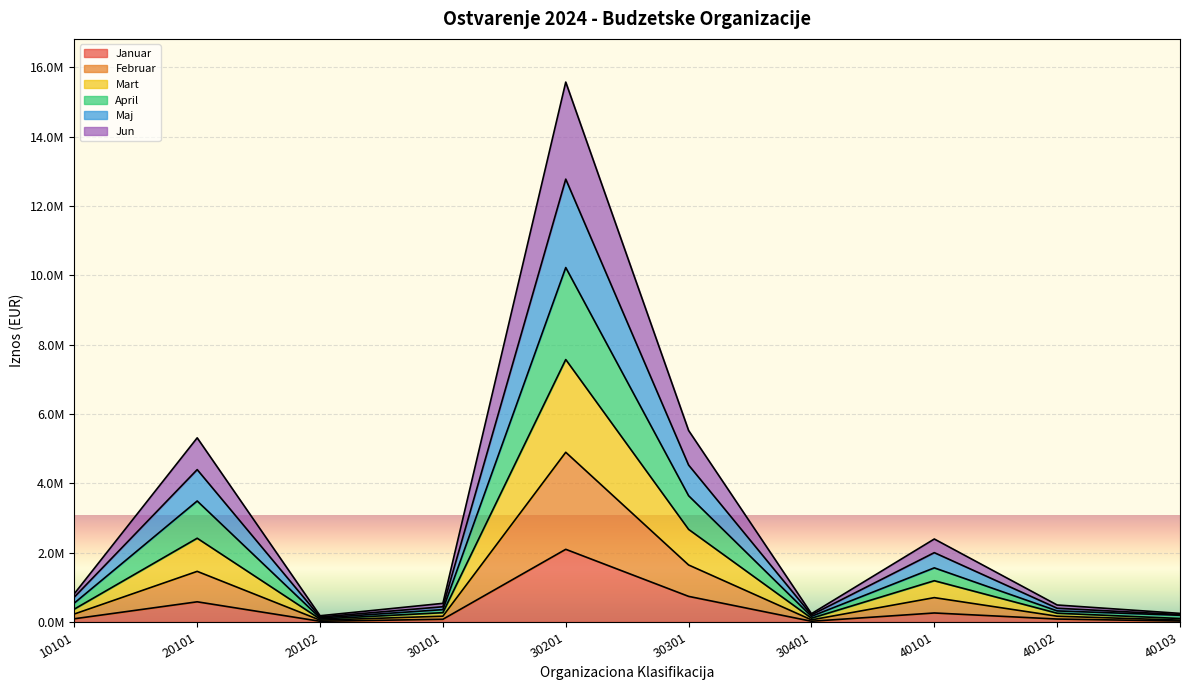

At which category is the sum across all series the highest?

30201